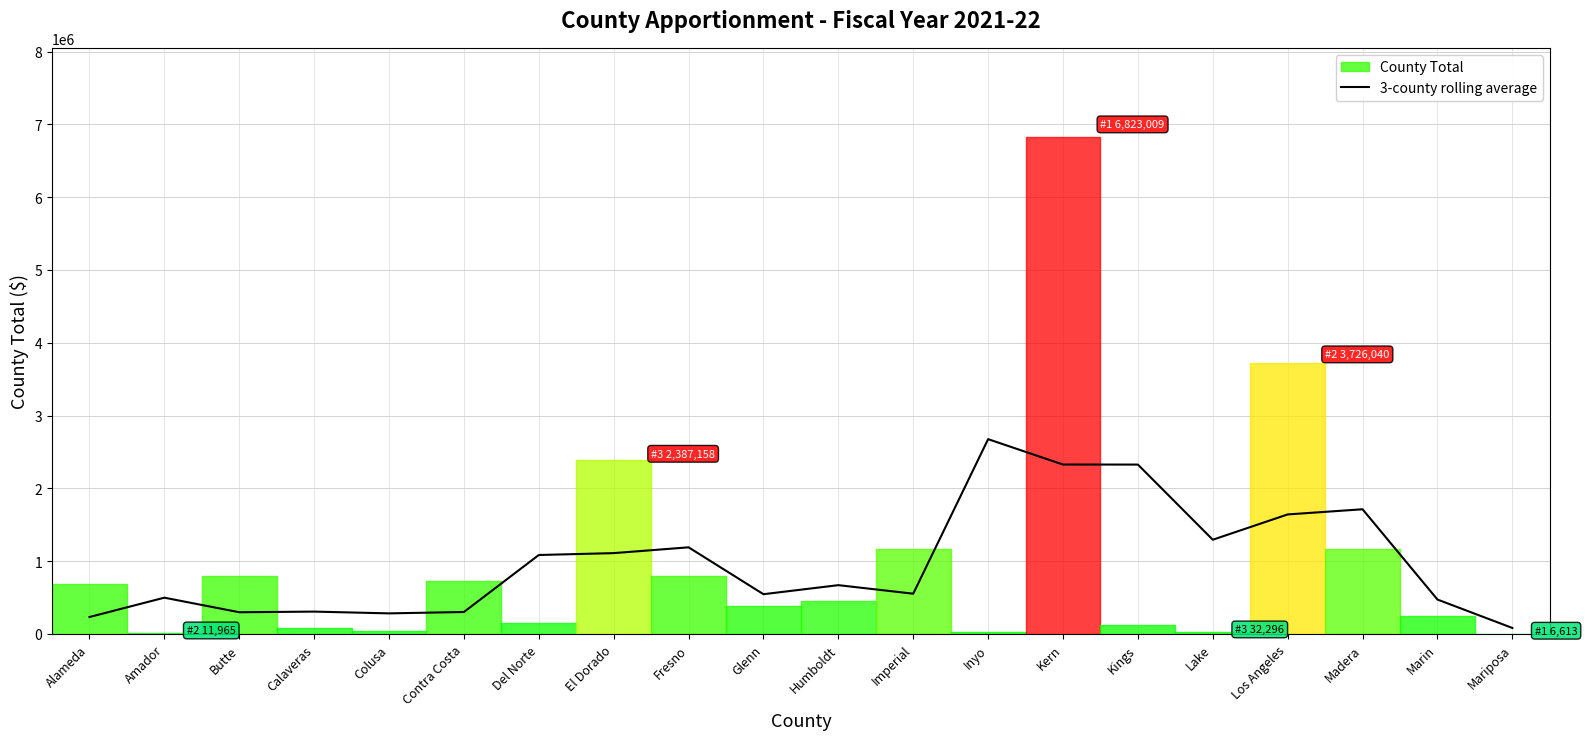

What is the sum of all values?

19634848.7